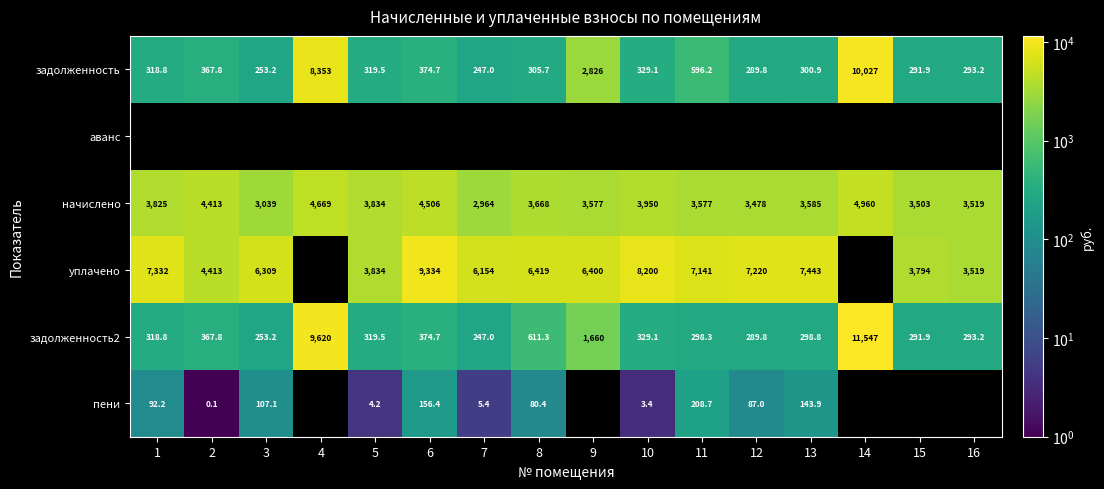

The value of задолженность2 at 16 is 184.8. True or false?

False